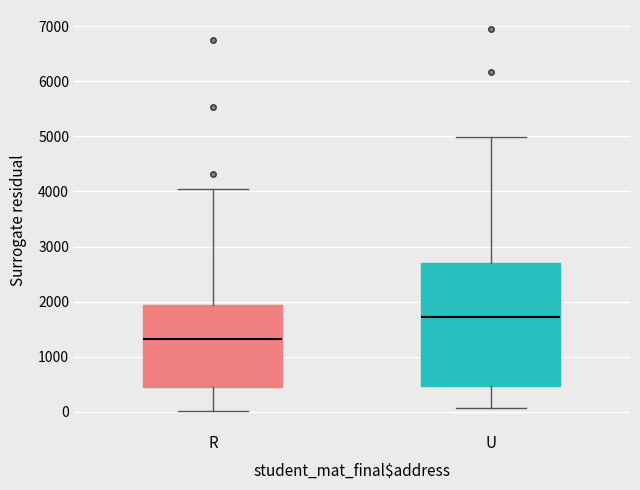

Which box has the lowest median line?

R